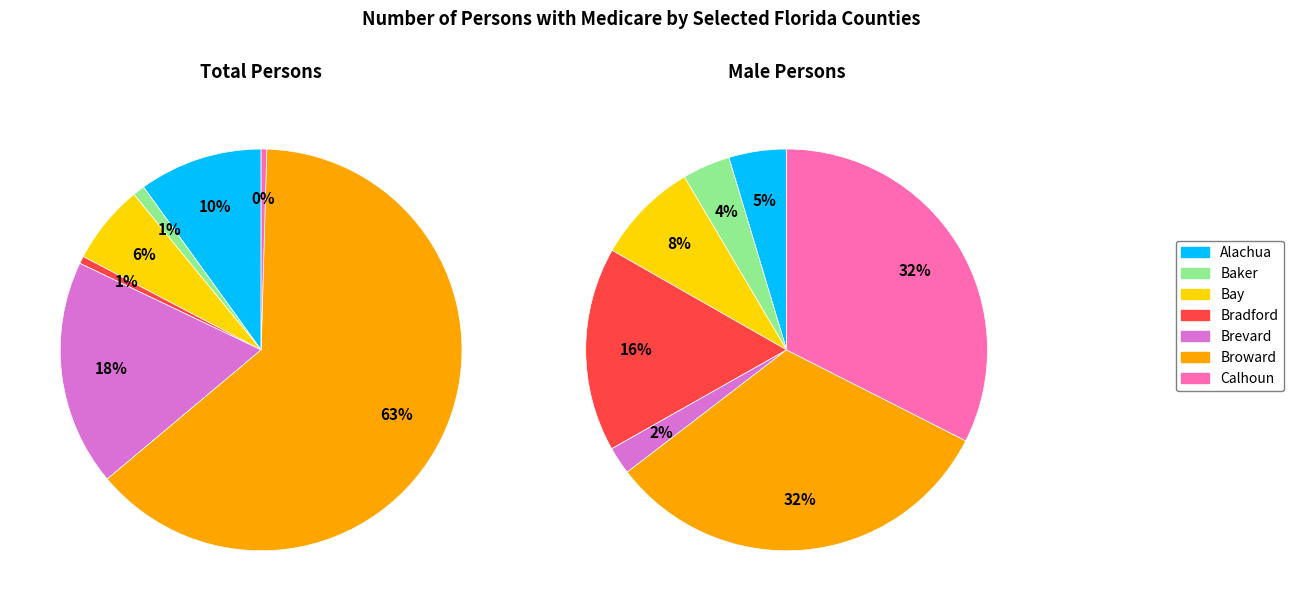

What percentage is the Baker slice, to the nearest percent?

4%